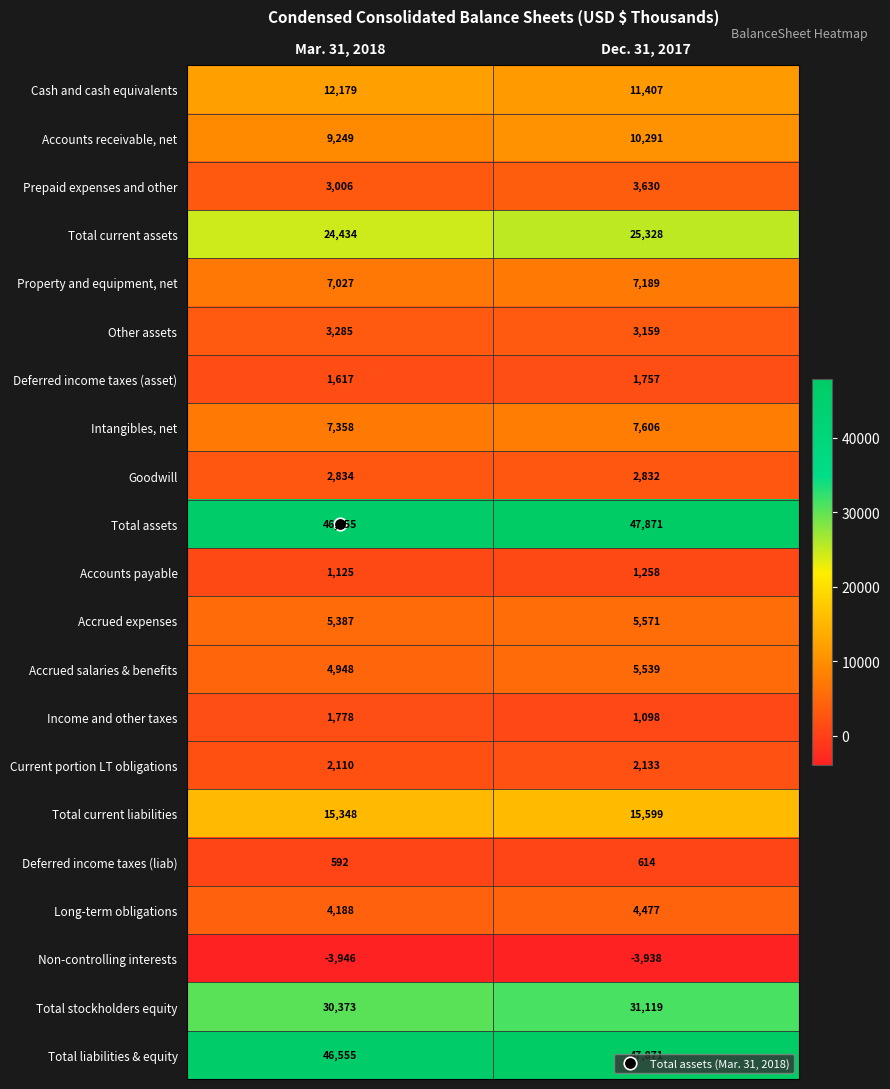

True or false: Accounts payable has a value of 786 at Mar. 31, 2018.

False